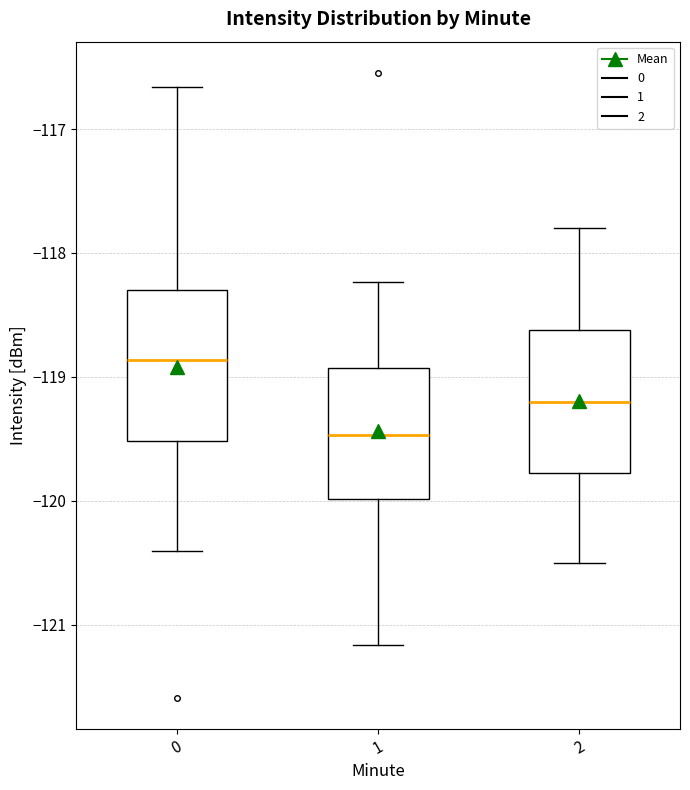

Which box's median line is the highest?

0